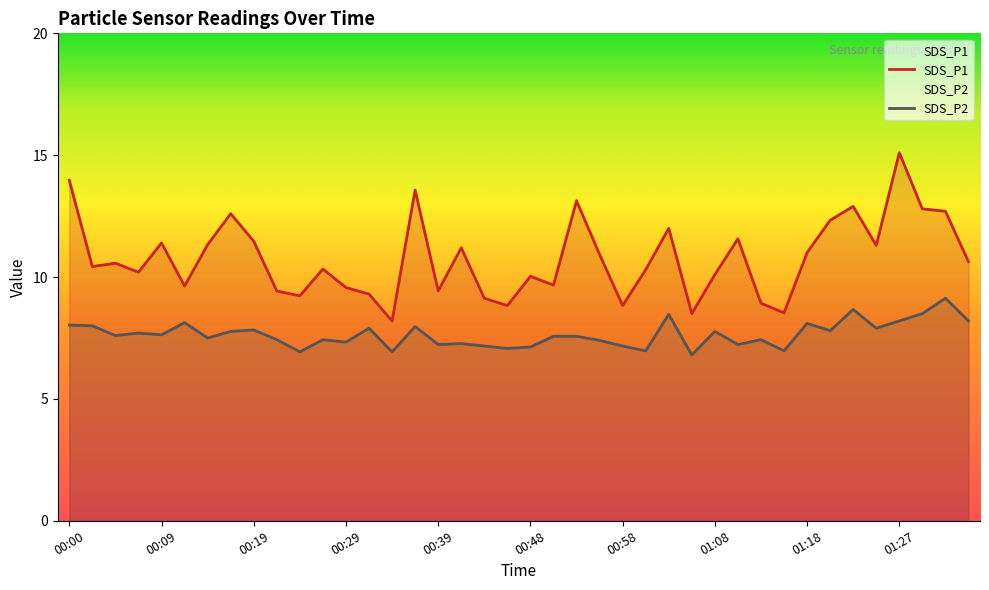

What is the average value of the SDS_P1 series?

10.8